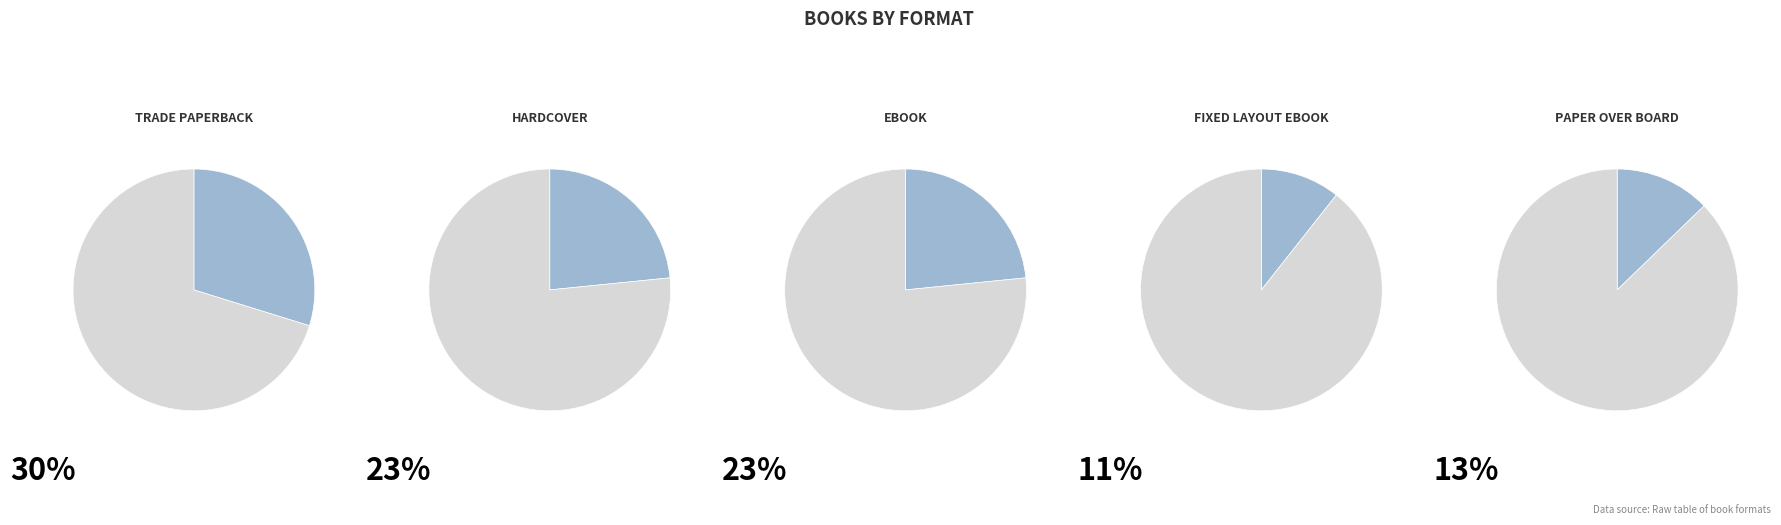

Is the sum of Paper Over Board and Fixed Layout eBook greater than half?

No